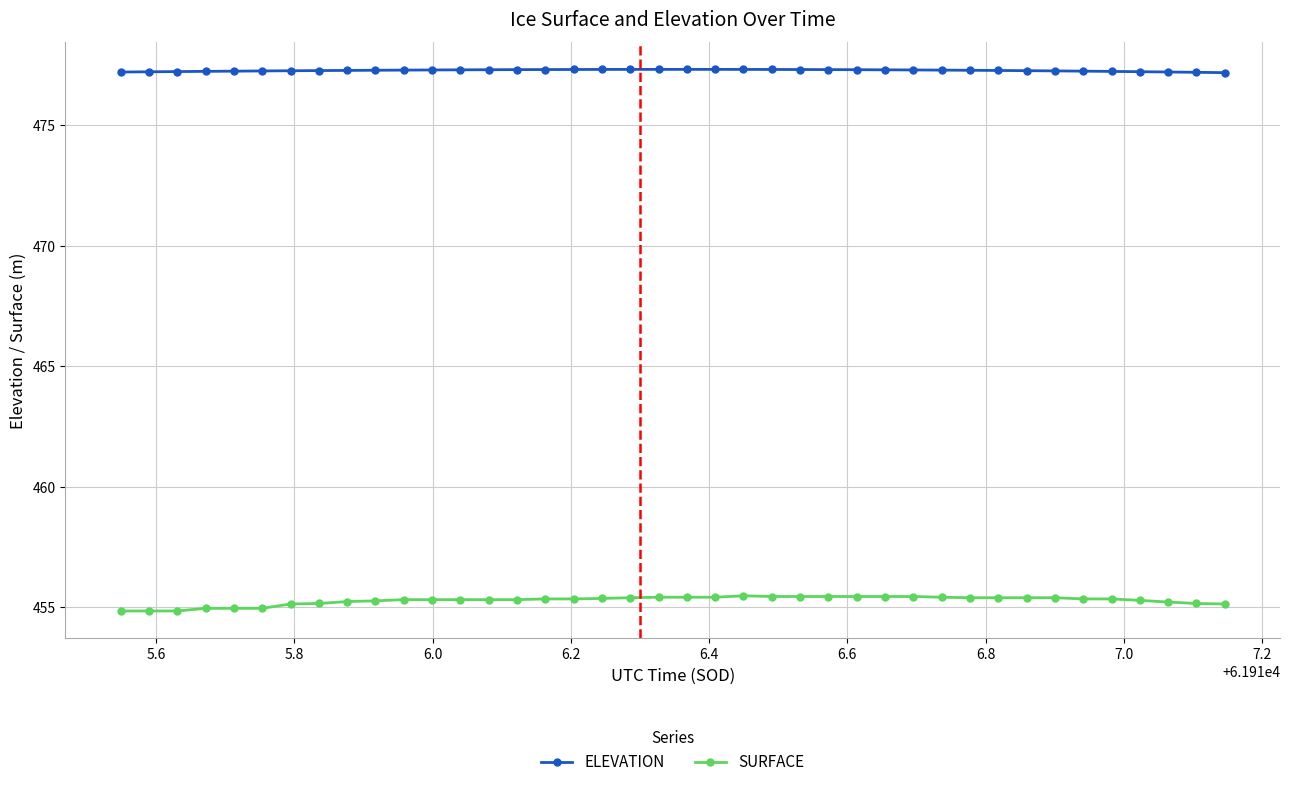

What is the sum of all SURFACE values?

18211.3